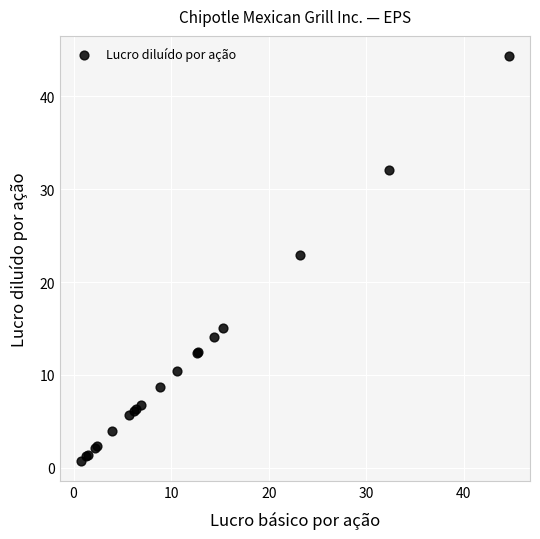

What Y value in the scatter plot is closest to 22?

22.9